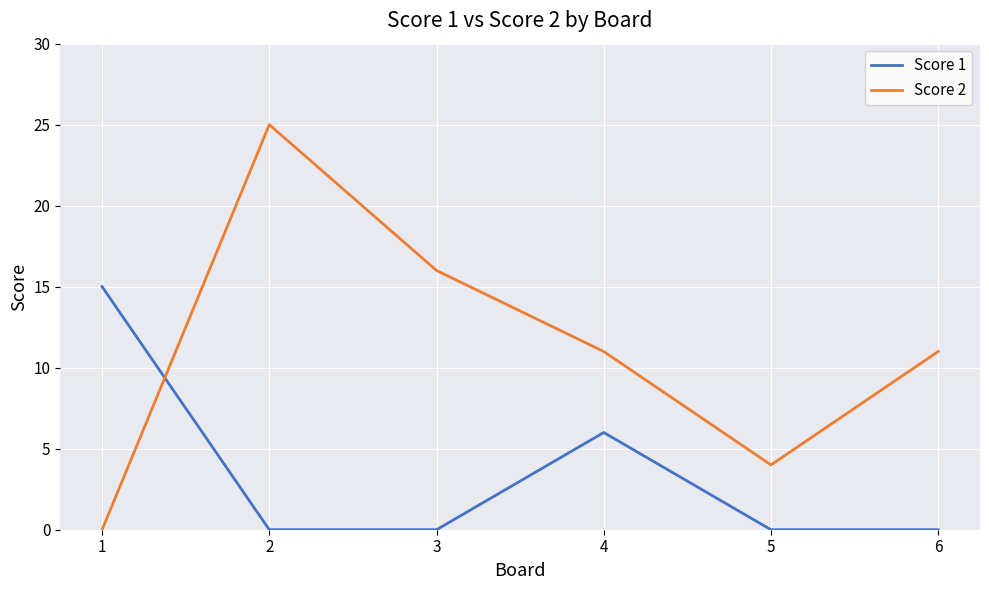

The Score 1 series shows 23 at 1. True or false?

False